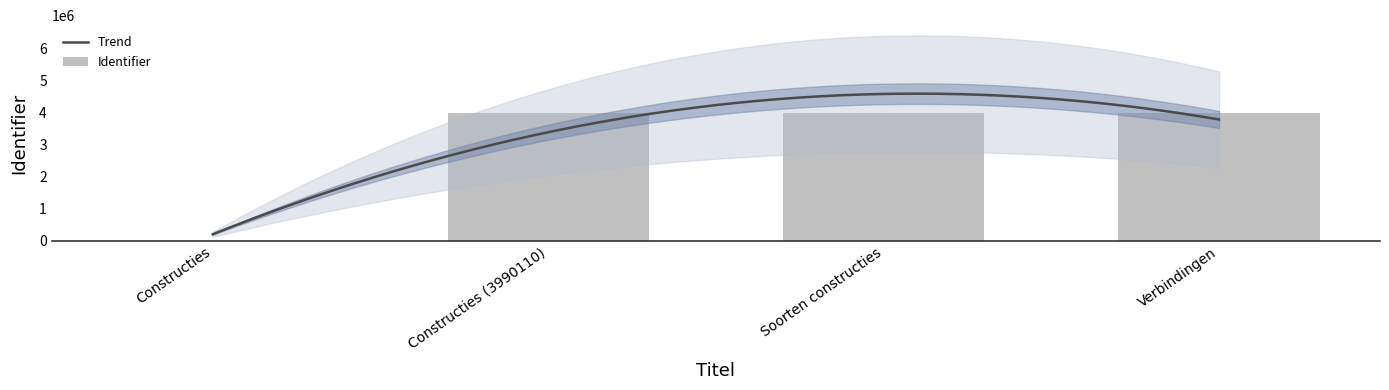

What position from the left is Soorten constructies?

3